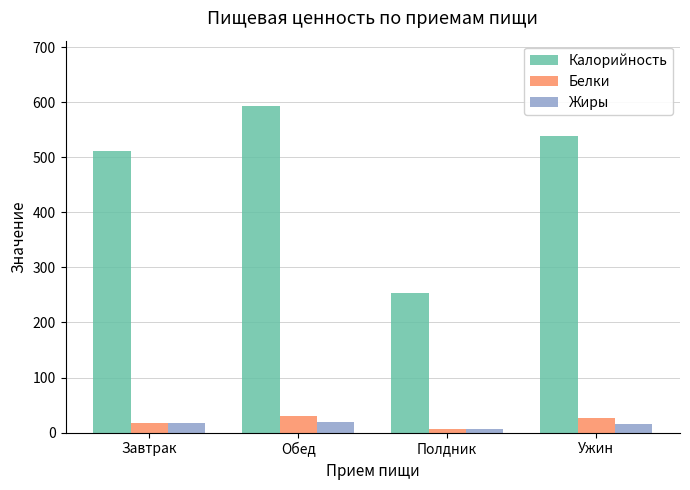

At which label is Калорийность closest to 423?

Завтрак